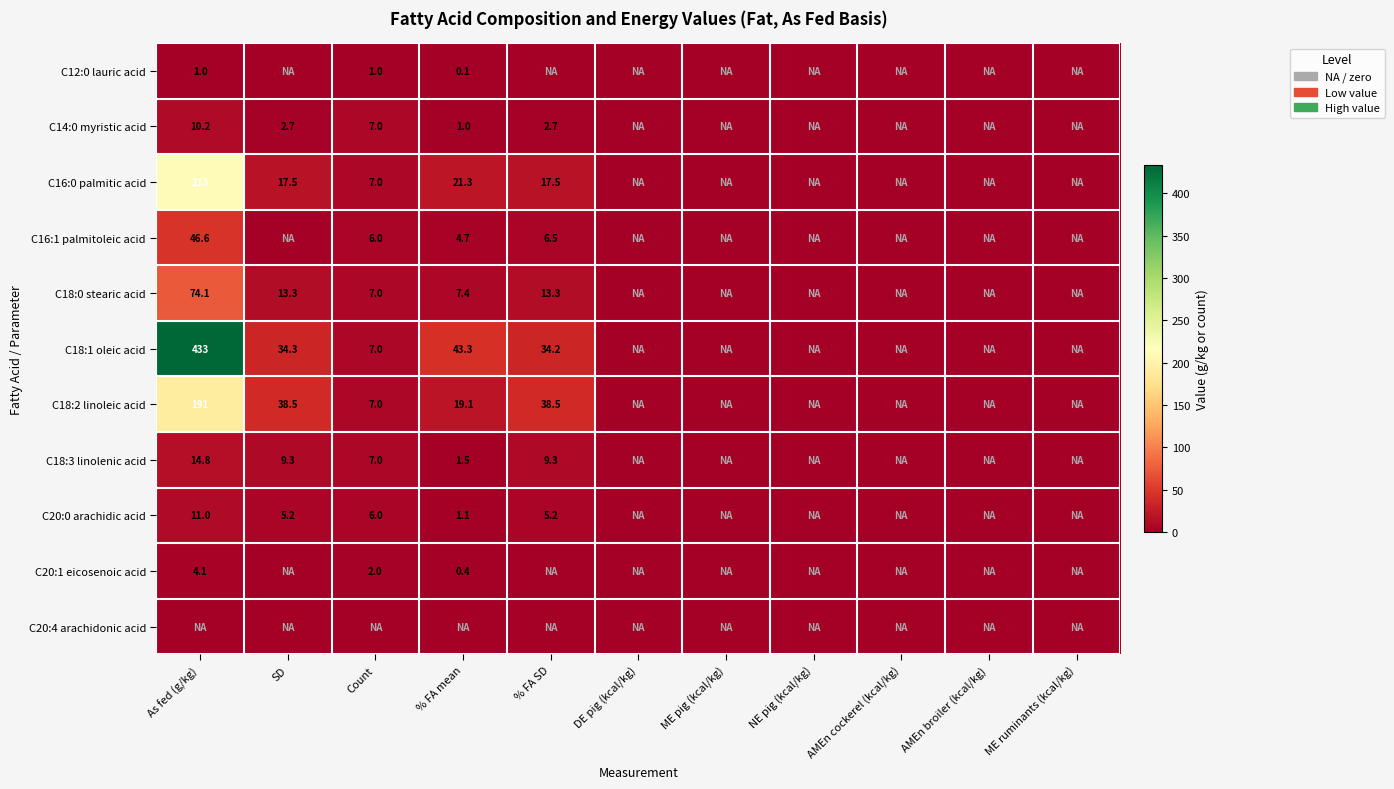

The C20:0 arachidic acid series shows 6.0 at Count. True or false?

True